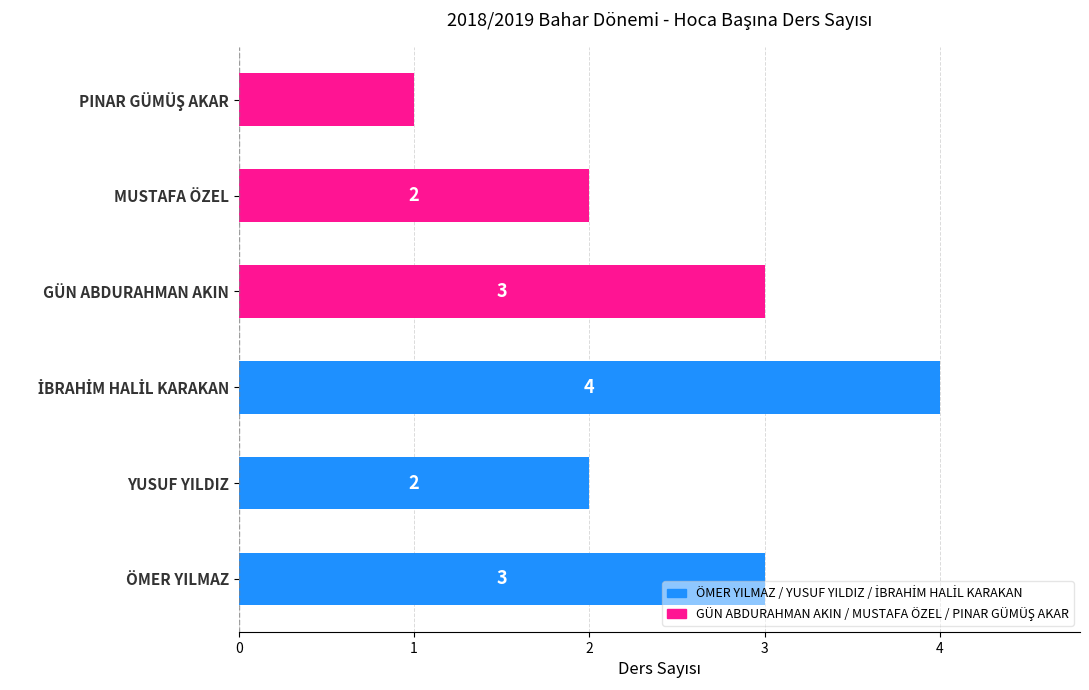

True or false: the data shows 1 at ÖMER YILMAZ.

False